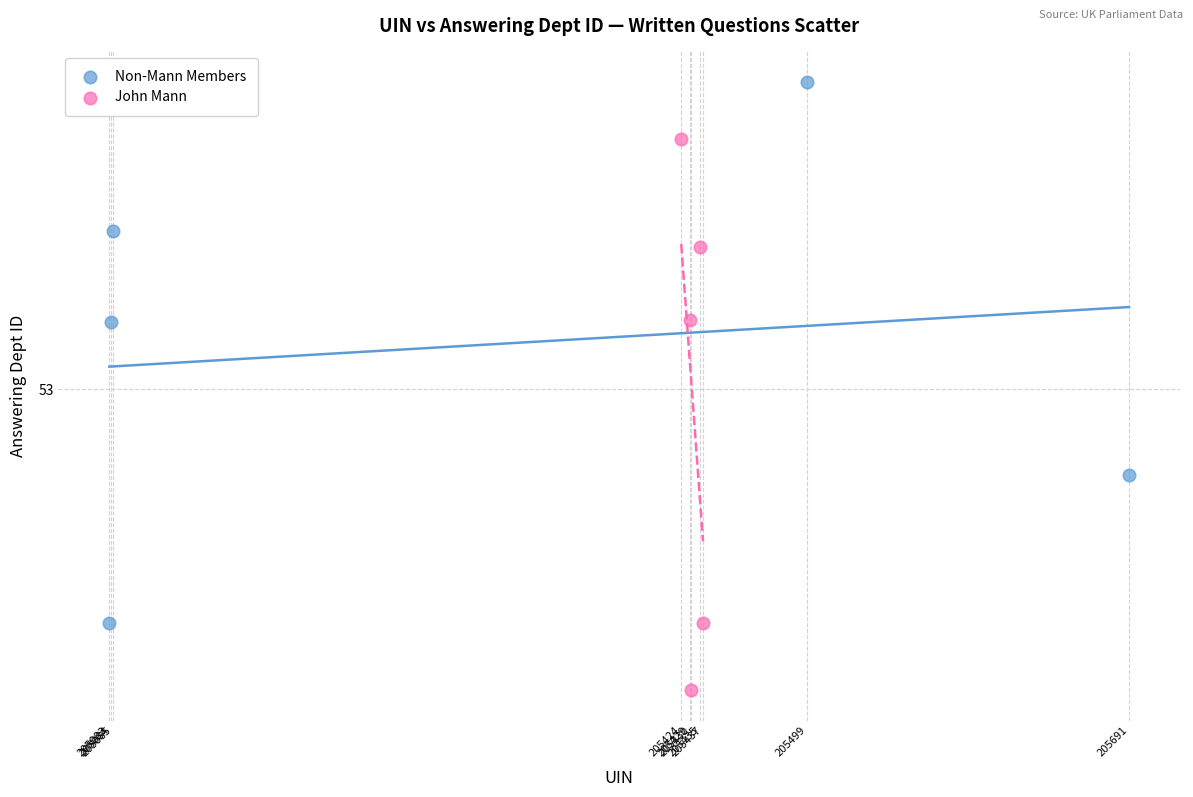

What are all the series names shown in the legend?

Non-Mann Members, John Mann